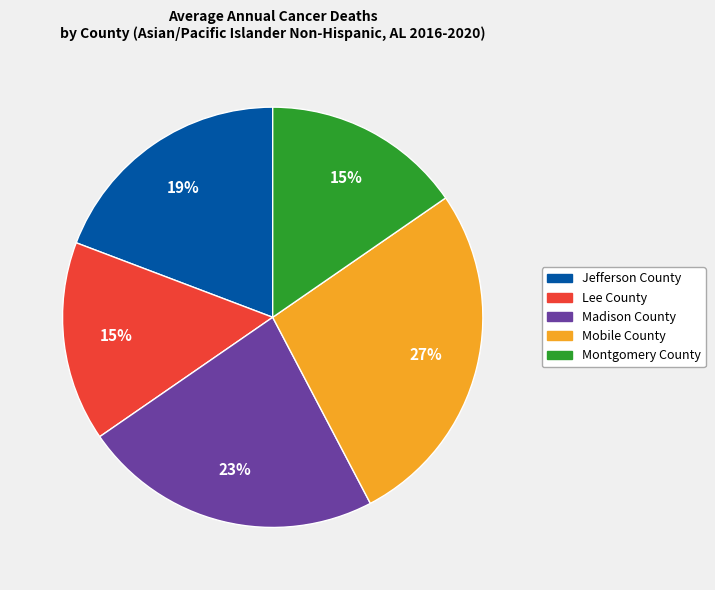

The Jefferson County slice represents 10% of the pie. True or false?

False